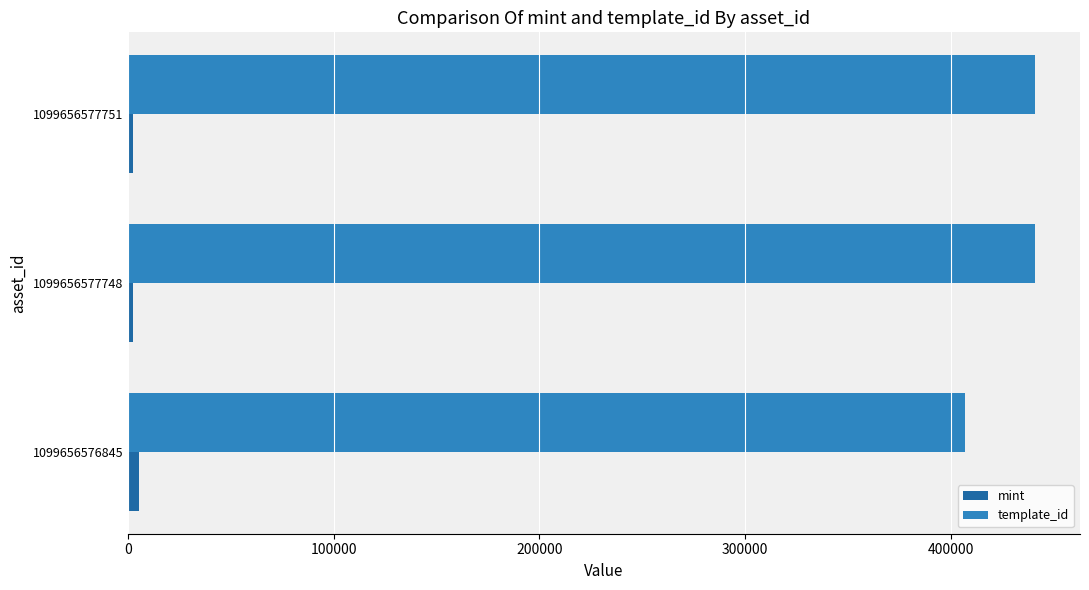

What is the lowest value of the template_id series?

407032